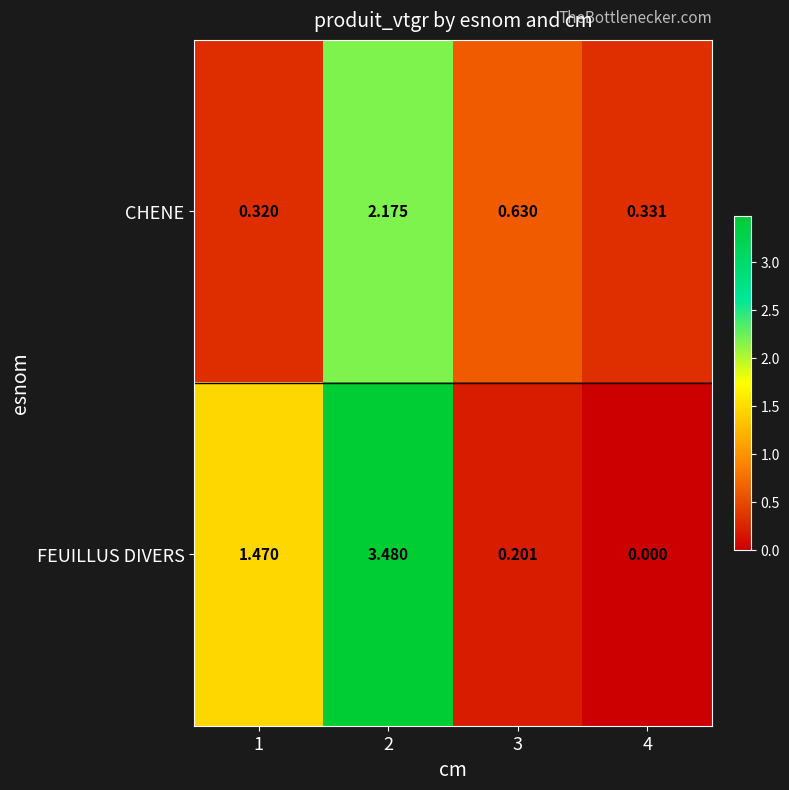

Which series has the largest total across all categories?

FEUILLUS DIVERS